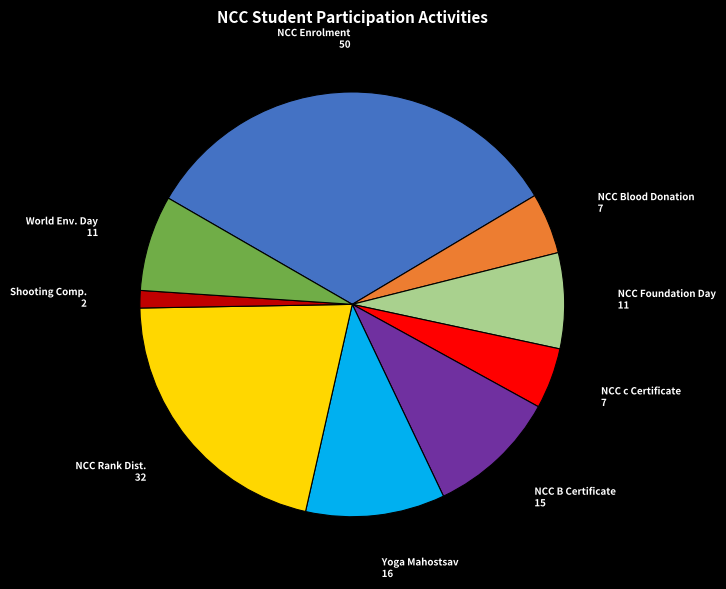

Is there any slice that represents more than half of the pie?

No